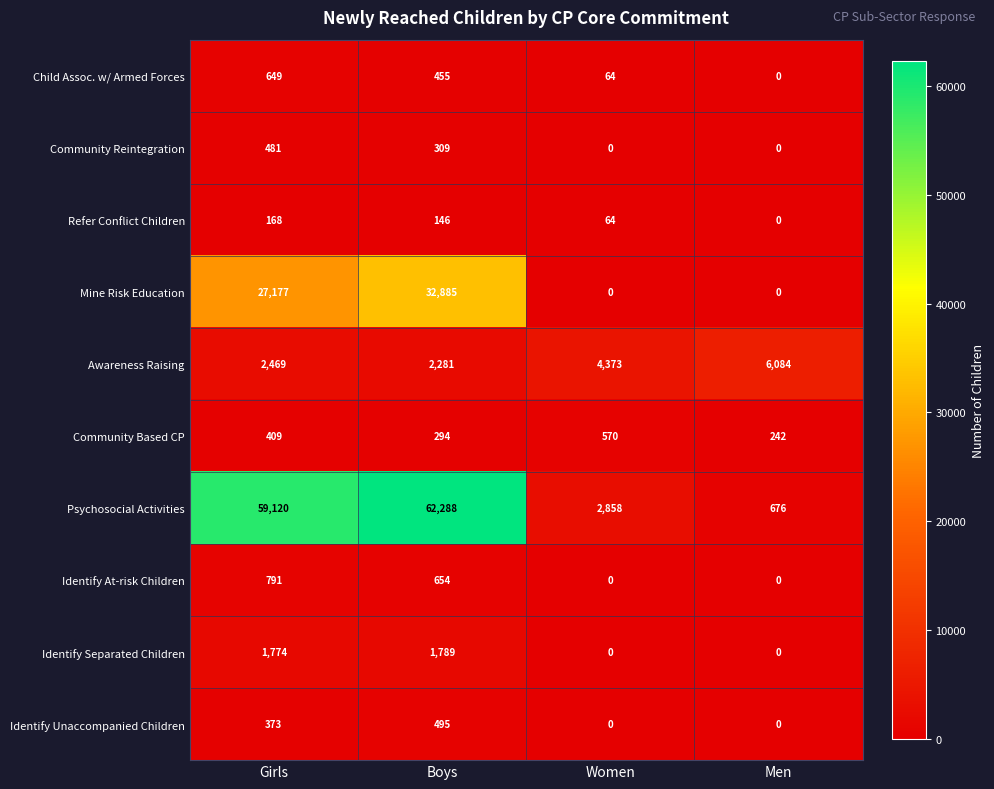

Which series changed the most between Boys and Women?

Psychosocial Activities